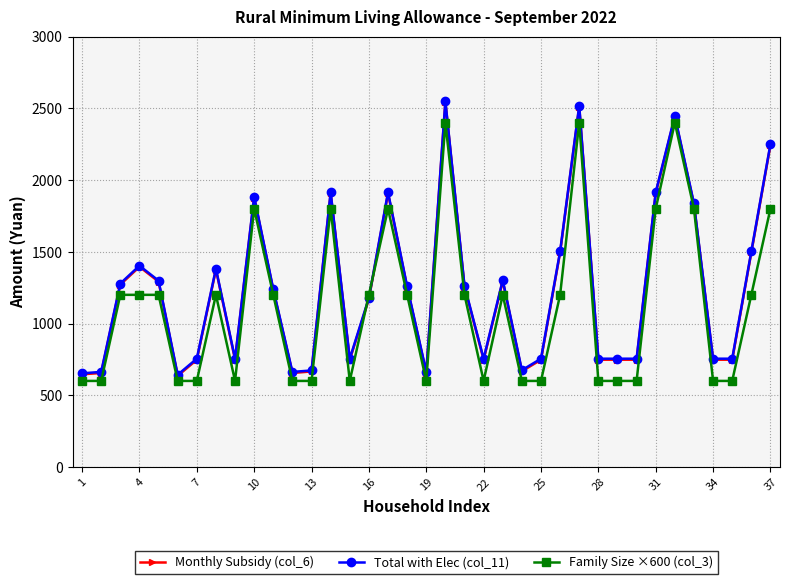

True or false: Monthly Subsidy (col_6) and Total with Elec (col_11) cross at least once.

False